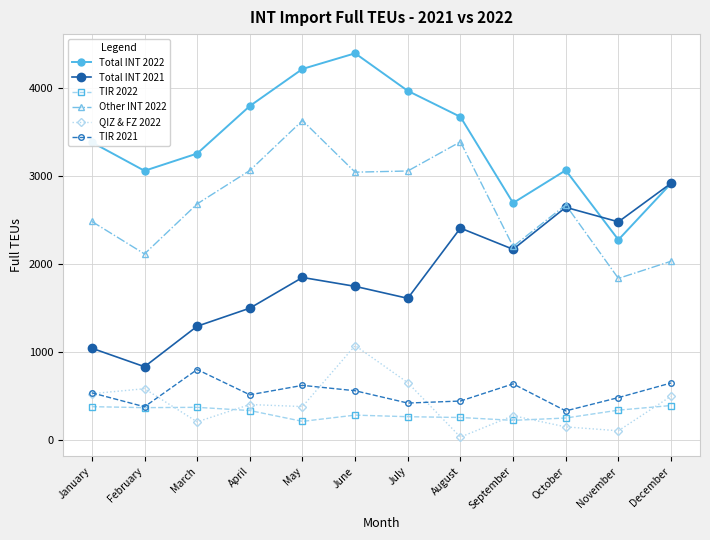

What is the total value across all series at July?

9952.0